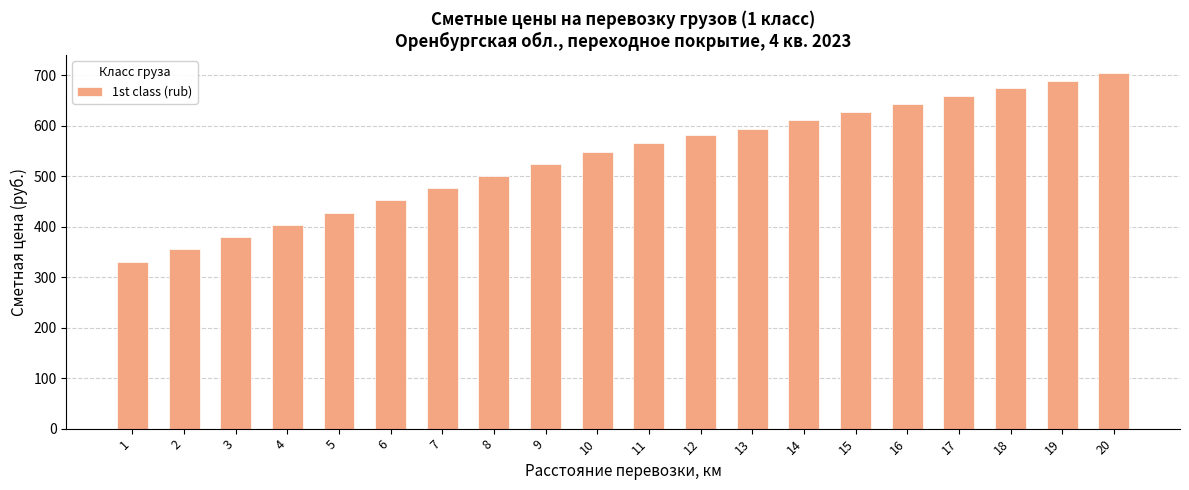

List the labels in order of value, smallest first.

1, 2, 3, 4, 5, 6, 7, 8, 9, 10, 11, 12, 13, 14, 15, 16, 17, 18, 19, 20